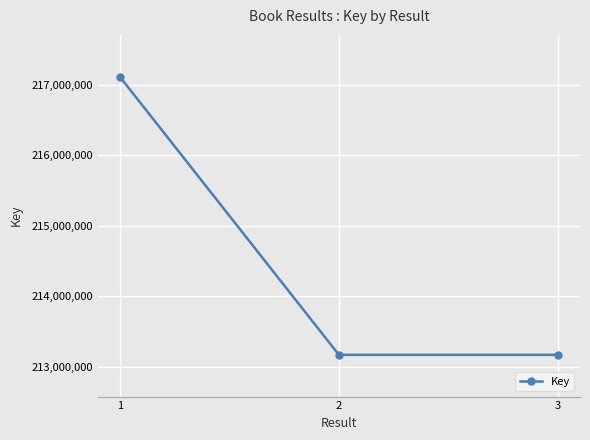

What is the greatest value displayed?

217114358